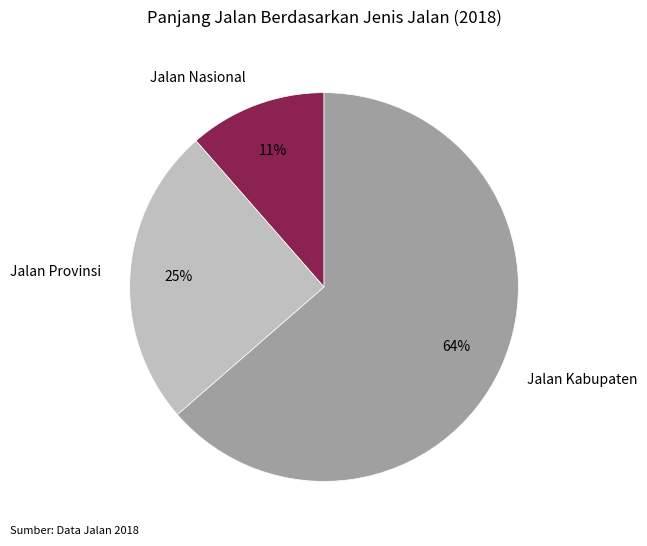

To the nearest percent, what percentage of the pie is Jalan Nasional?

11%